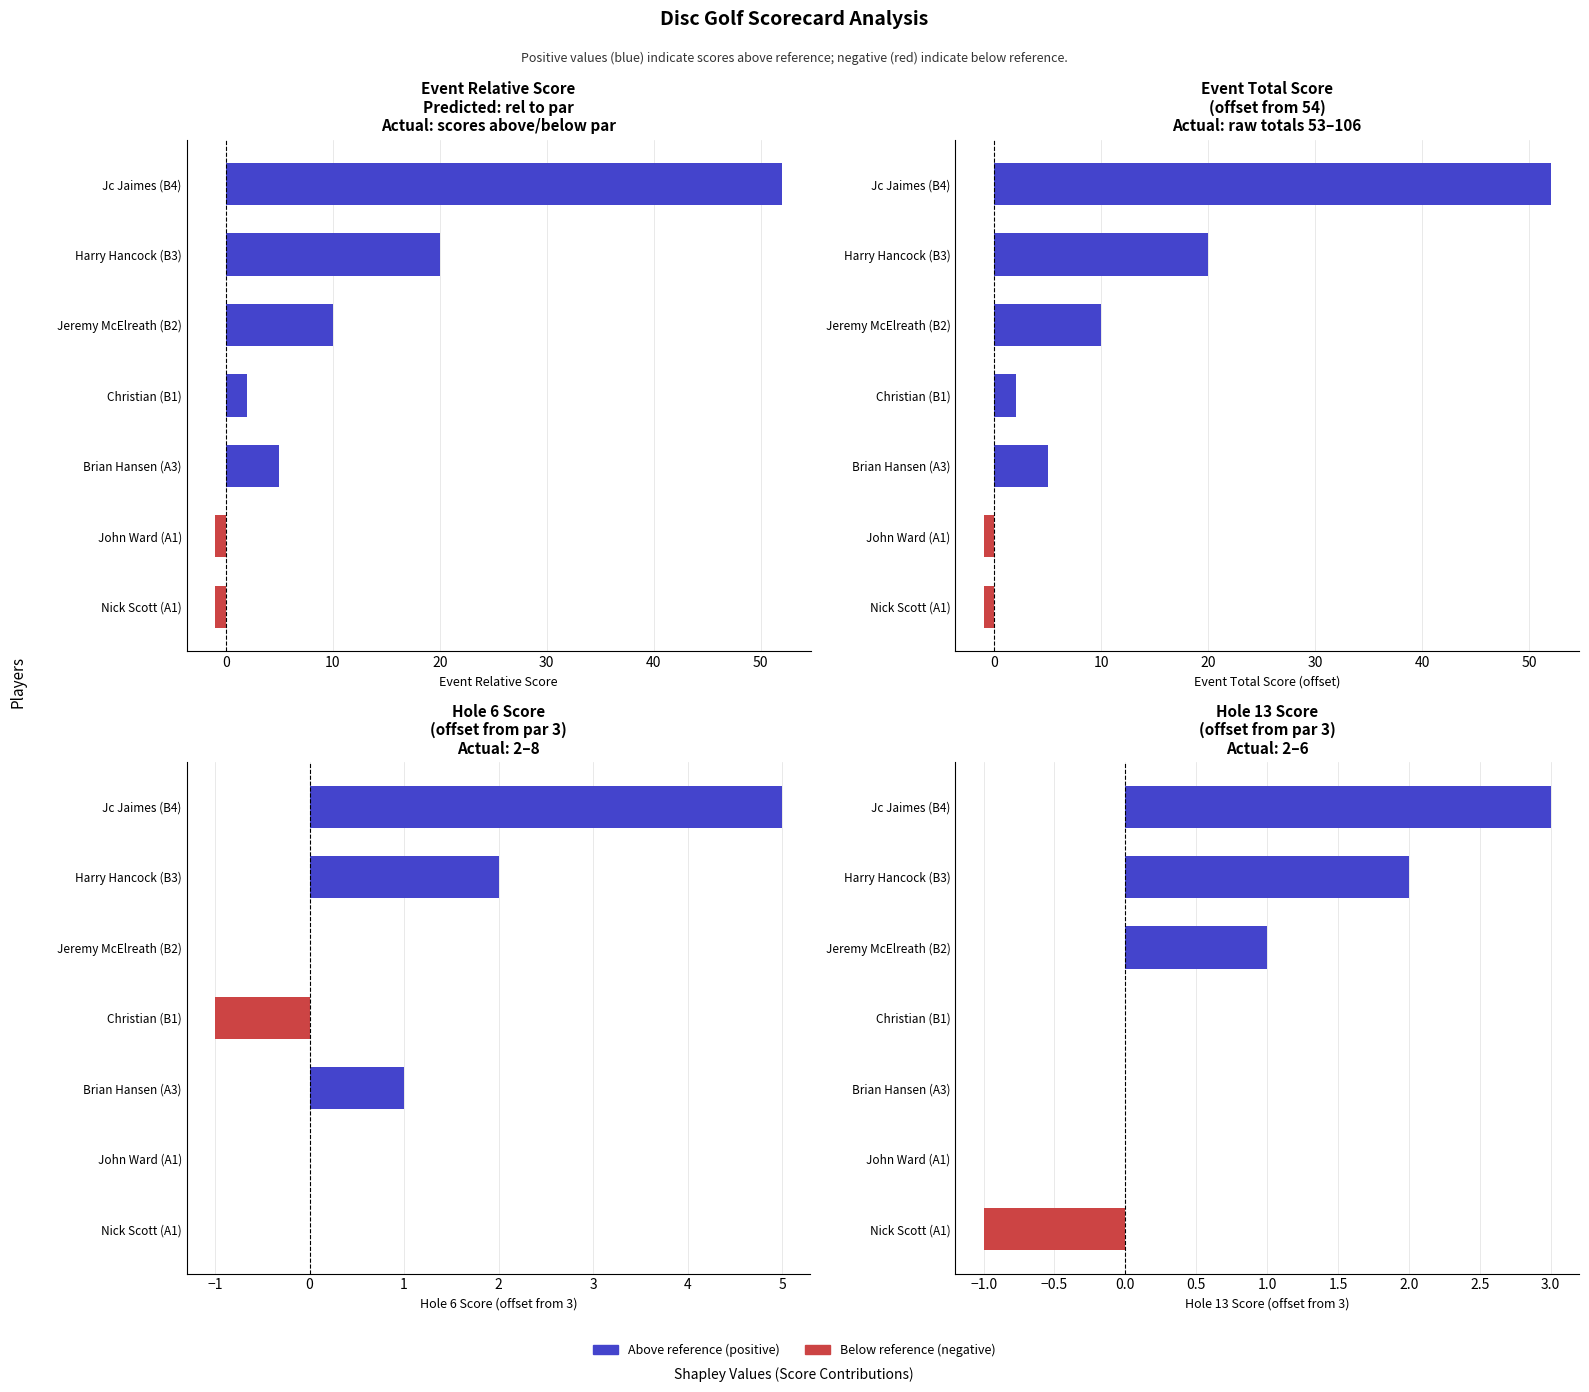

Rank the series at Harry Hancock (B3) from highest to lowest value.

event_relative_score, event_total_score, hole_6, hole_13